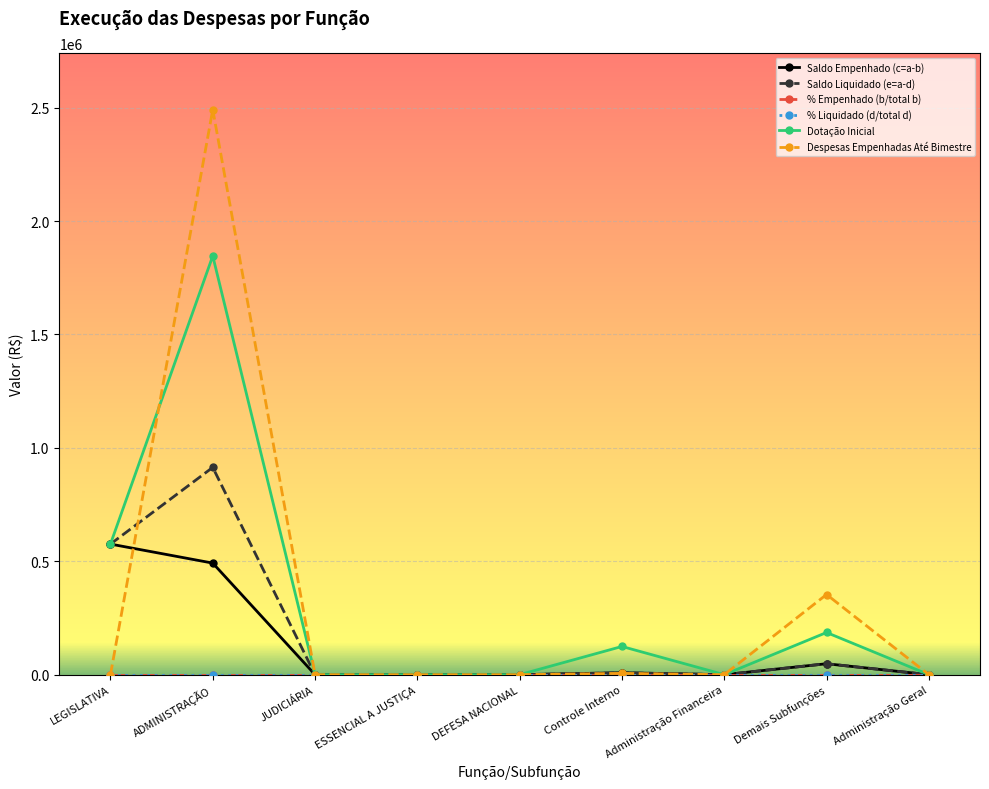

What is the average value of the Saldo Empenhado (c=a-b) series?

124944.6